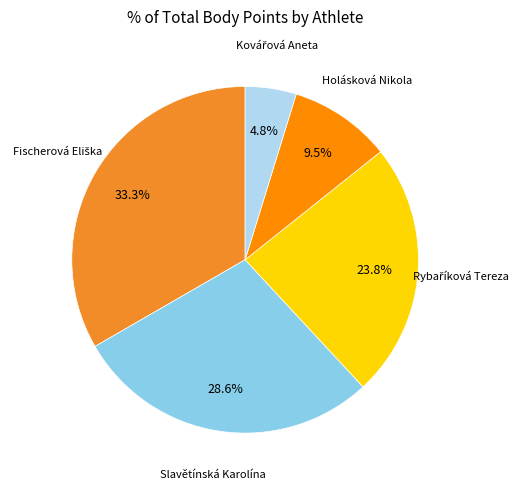

Is there a majority slice in this chart?

No